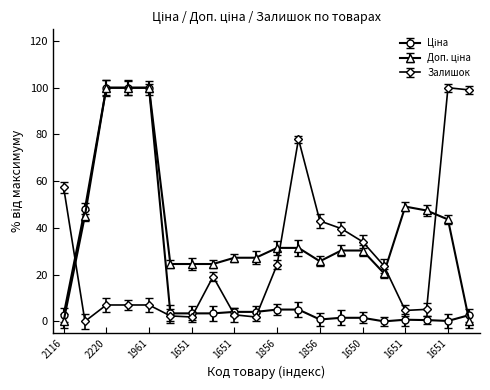

What is the highest value of the Залишок series?

100.0